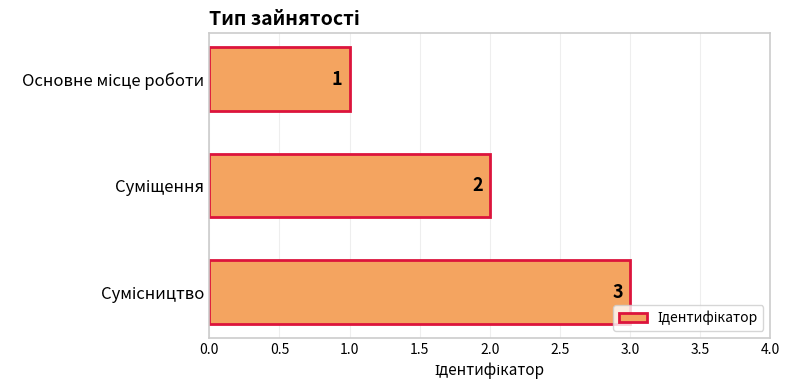

Count the values in the range 1 to 3.

3